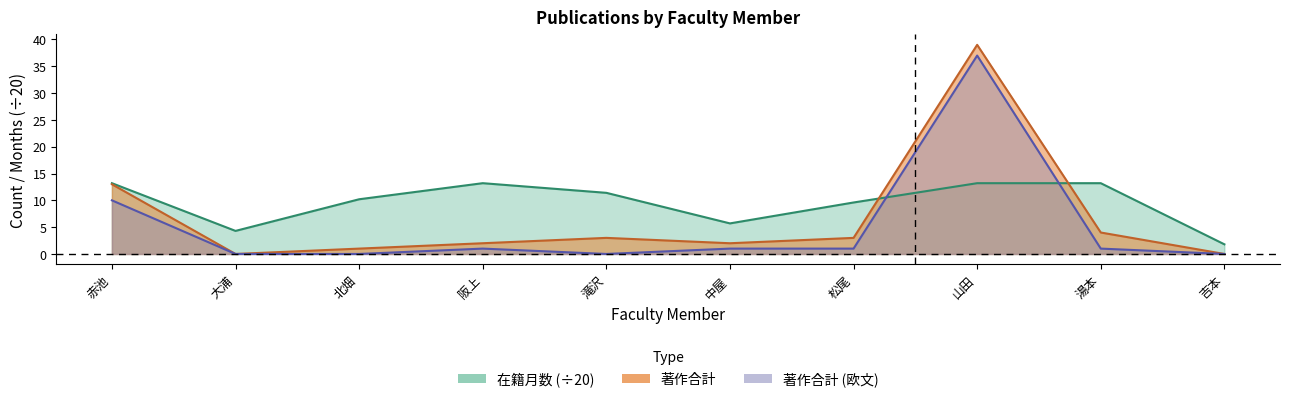

Reading left to right, what are all the values shown in this chart?

在籍月数: 13.2	4.3	10.2	13.2	11.4	5.7	9.6	13.2	13.2	1.8
著作合計: 13.0	0.0	1.0	2.0	3.0	2.0	3.0	39.0	4.0	0.0
著作合計(欧文): 10.0	0.0	0.0	1.0	0.0	1.0	1.0	37.0	1.0	0.0